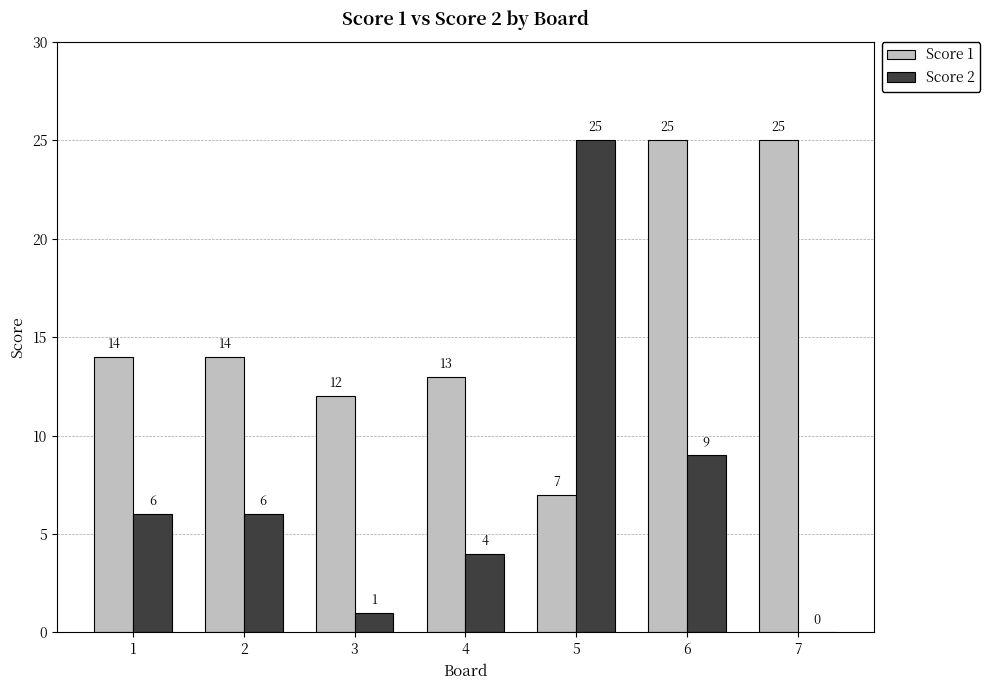

Which series has the largest total across all categories?

Score 1